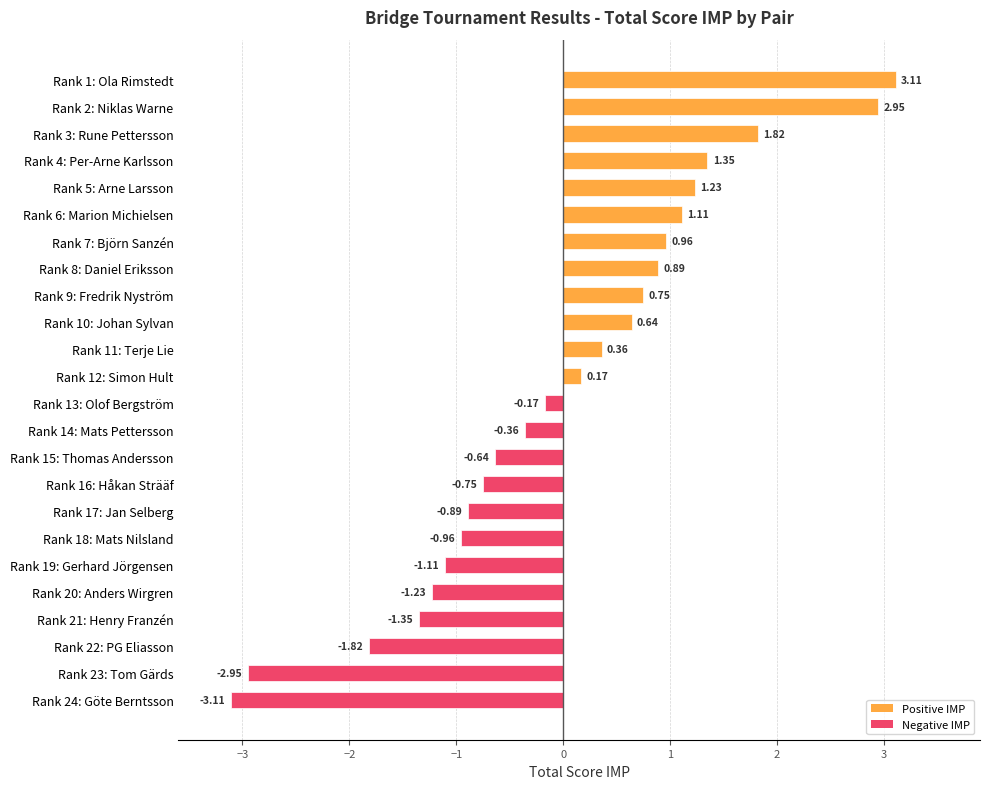

What is the change in value from Rank 5: Arne Larsson to Rank 19: Gerhard Jörgensen?

-2.3